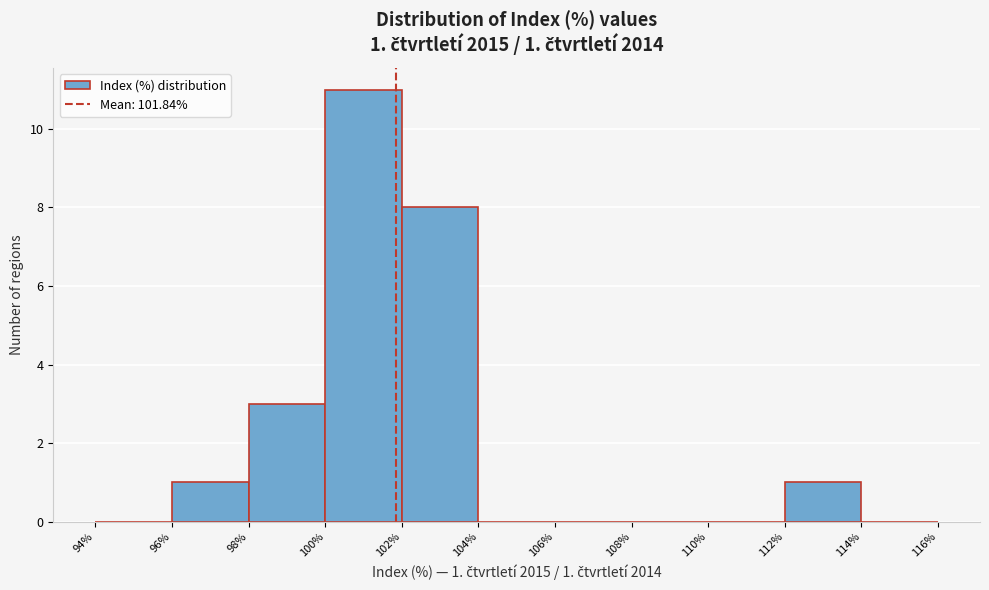

Over which range of the x-axis is the bar tallest?

100% to 102%